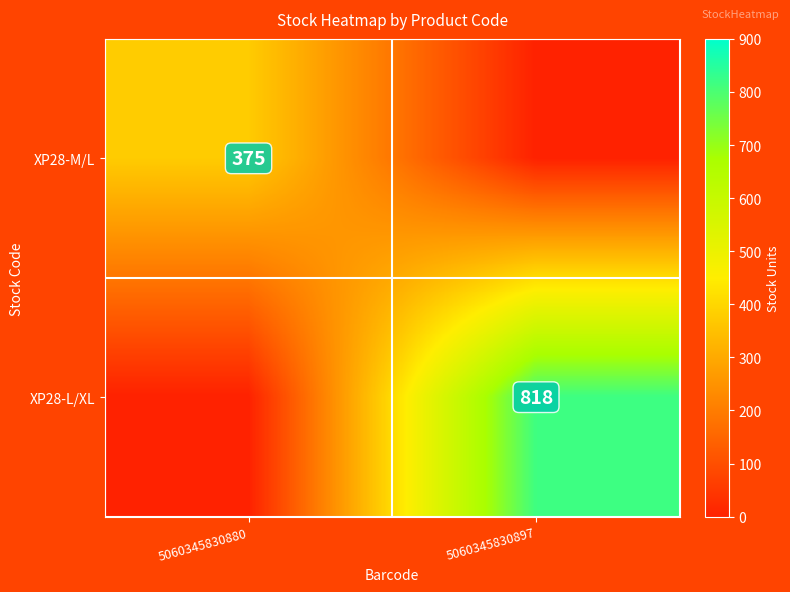

The XP28-L/XL series shows 818 at 5060345830897. True or false?

True